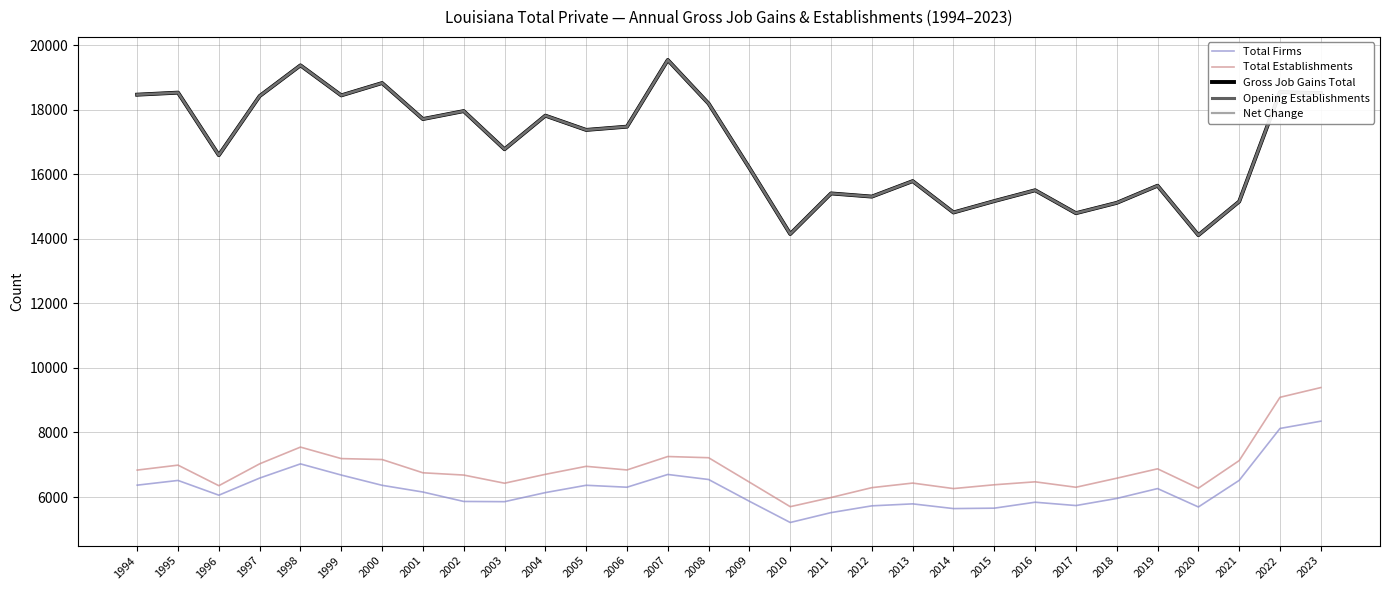

Between 1995 and 2013, which series saw the biggest shift?

Gross Job Gains Total